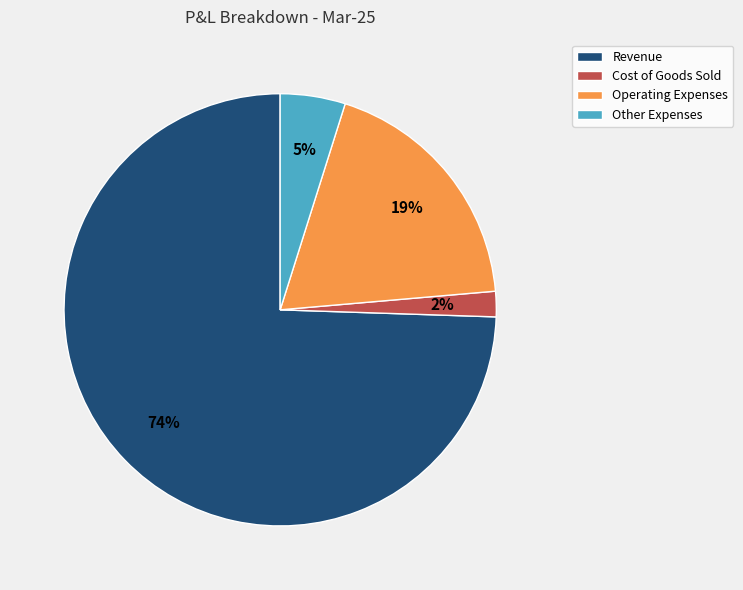

True or false: Cost of Goods Sold accounts for 2% of the total.

True